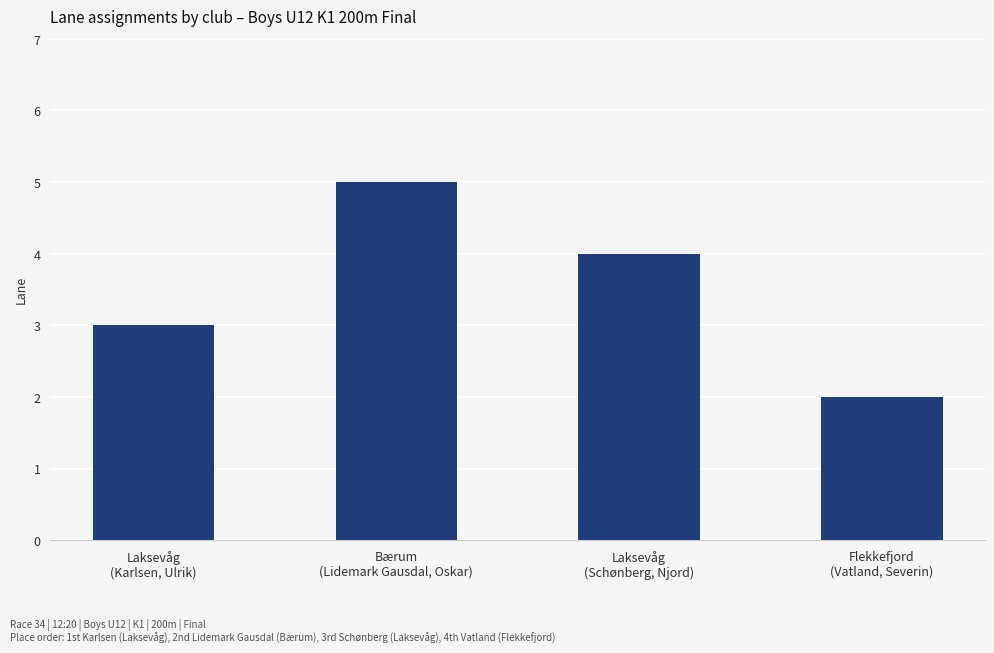

Does the chart contain stacked bars?

No